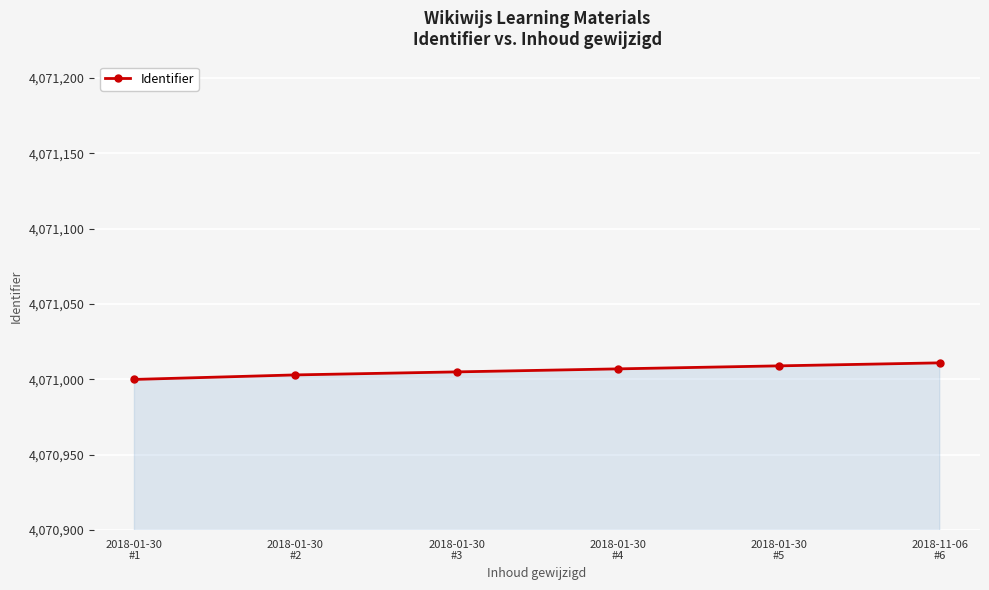

What is the approximate value at 2018-01-30
#3?

4071005